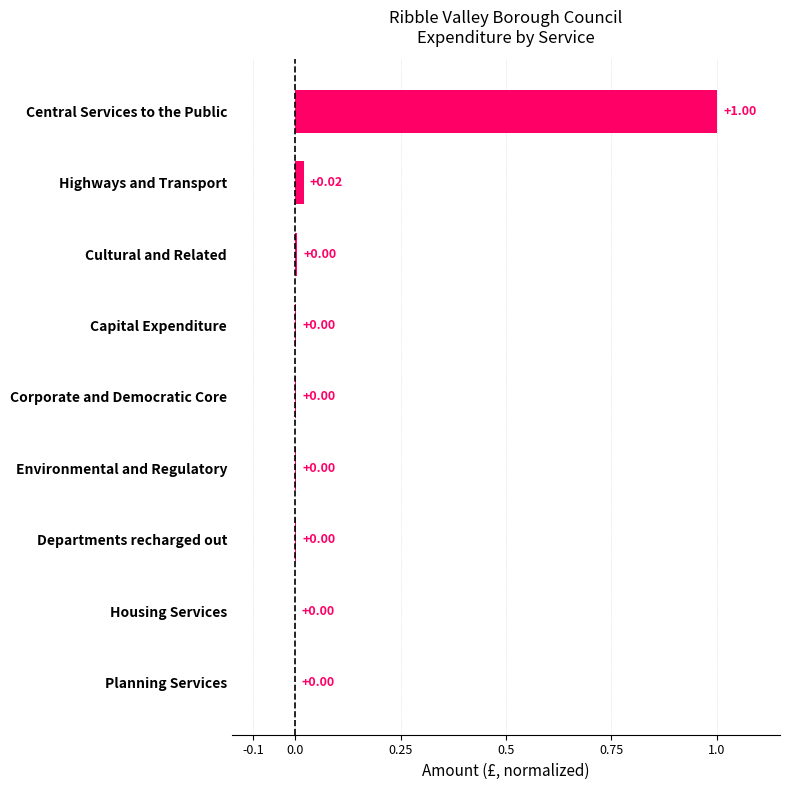

What is the sum of all values?

1.0